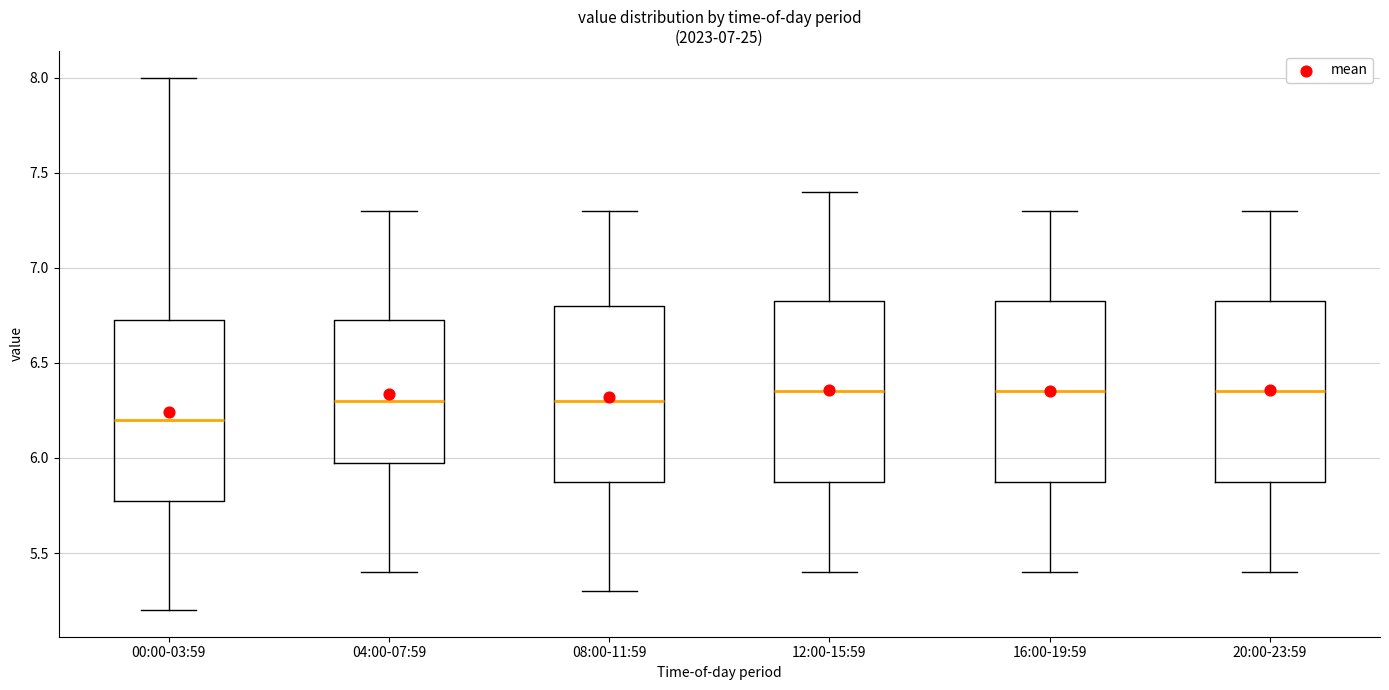

Where does the lower whisker of the box for 20:00-23:59 end on the y-axis? The values are not printed on the chart, so give them approximately, as read against the axis.

5.40